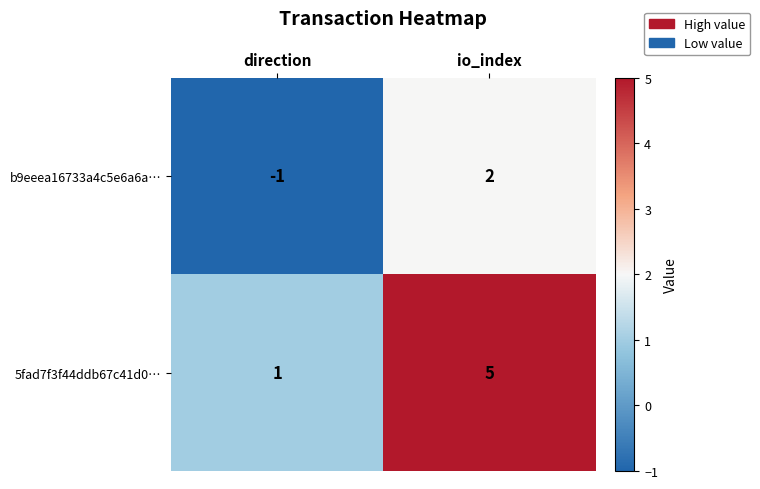

Reading left to right, extract all data points from this chart.

b9eeea16733a4c5e6a6a…: -1	2
5fad7f3f44ddb67c41d0…: 1	5